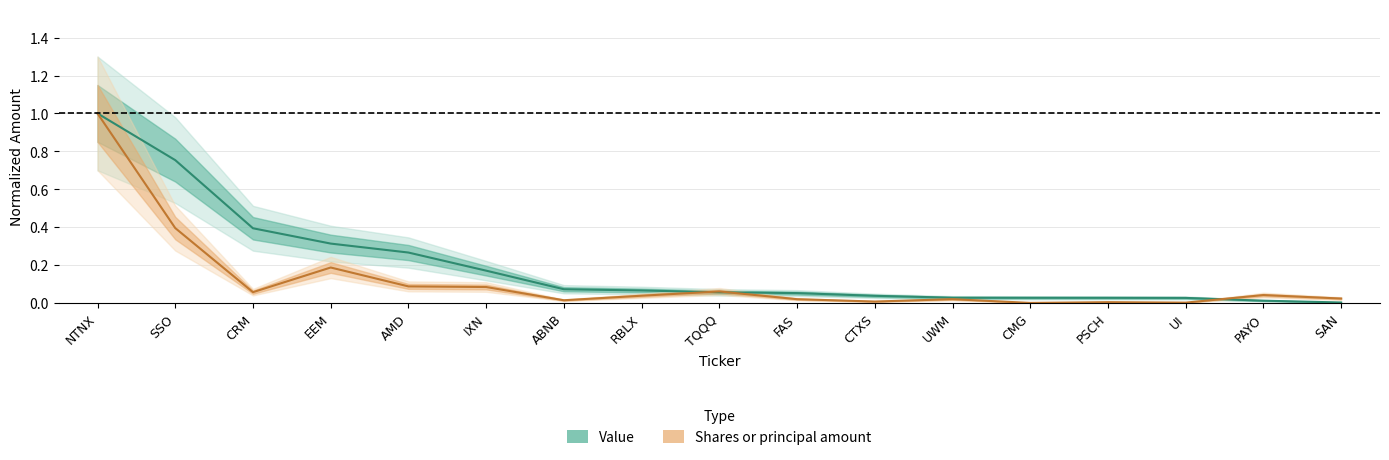

What position from the right is PAYO?

2